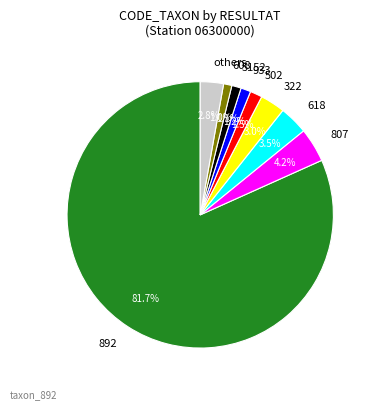

What is the majority slice?

892